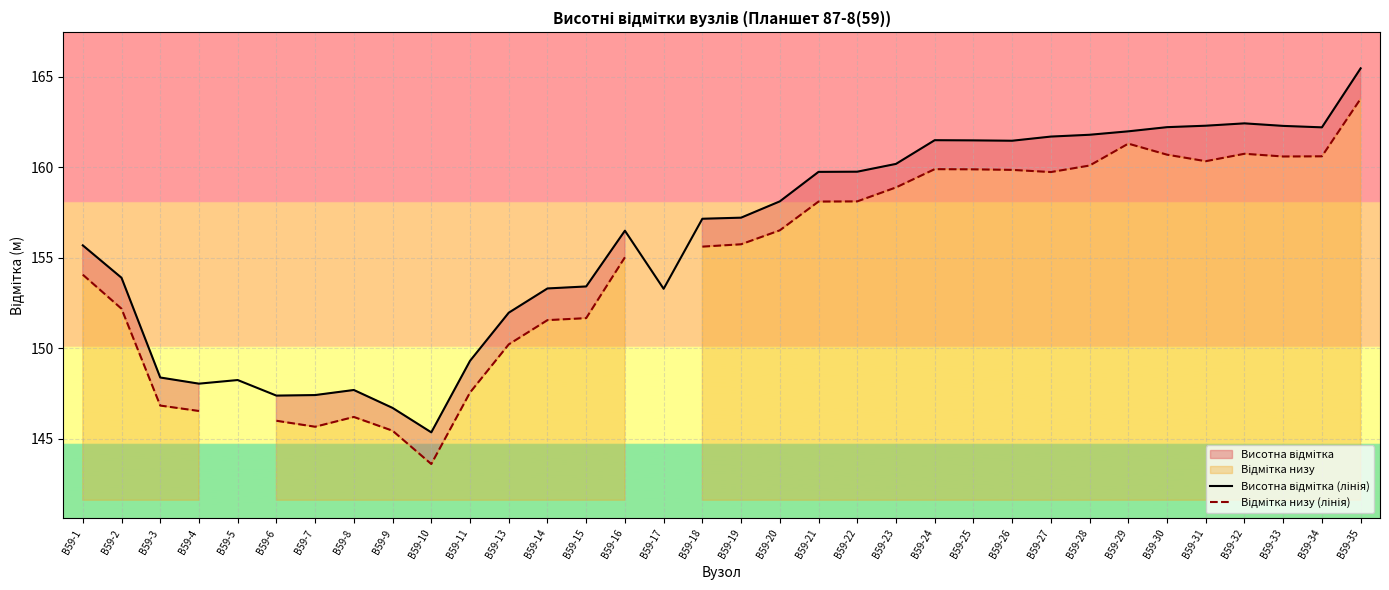

Rank the categories by Висотна відмітка (лінія) value from highest to lowest.

В59-35, В59-32, В59-31, В59-33, В59-30, В59-34, В59-29, В59-28, В59-27, В59-24, В59-25, В59-26, В59-23, В59-22, В59-21, В59-20, В59-19, В59-18, В59-16, В59-1, В59-2, В59-15, В59-14, В59-17, В59-13, В59-11, В59-3, В59-5, В59-4, В59-8, В59-7, В59-6, В59-9, В59-10